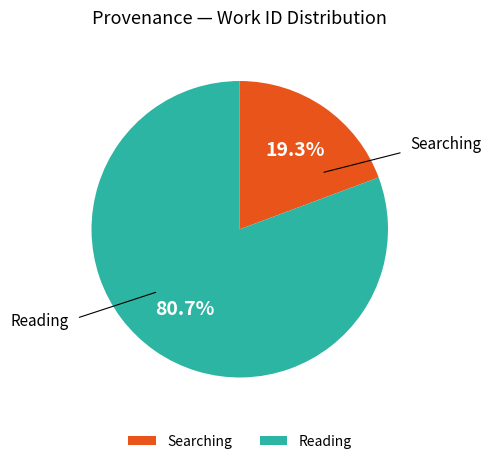

Between Searching and Reading, which is larger?

Reading